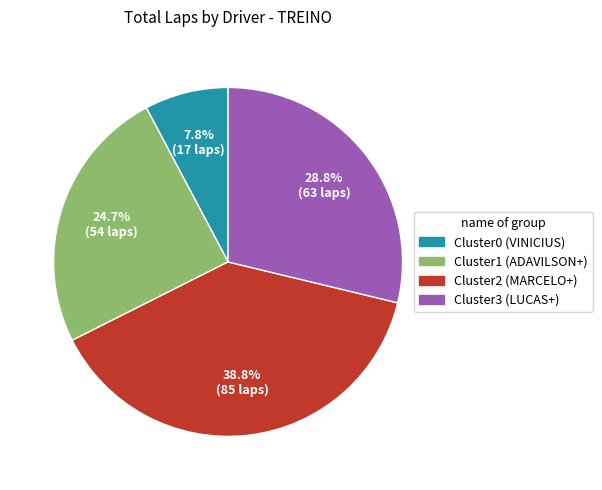

Does any single category account for the majority?

No